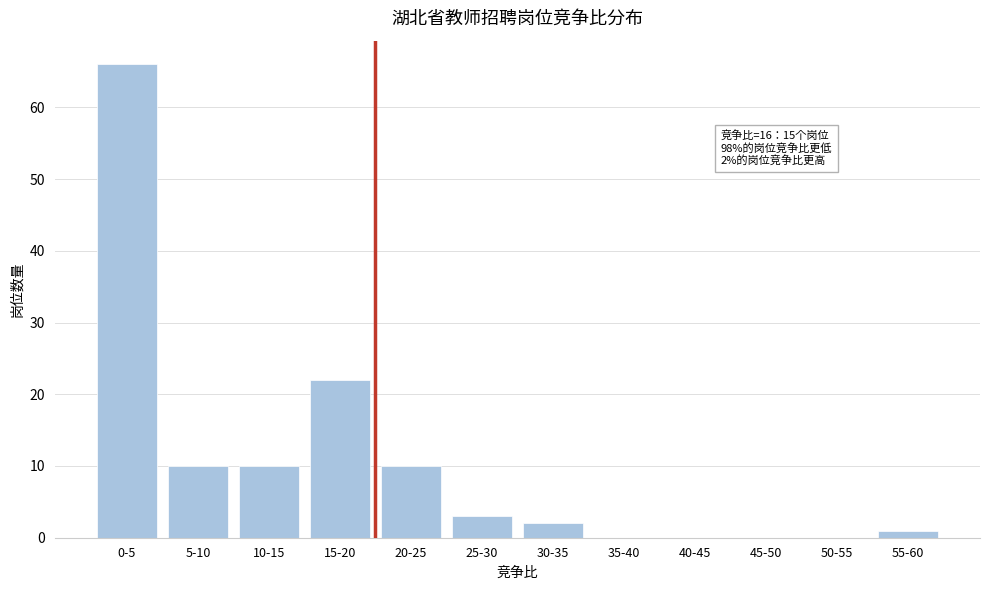

Reading left to right, transcribe all the data shown in this chart.

0-5=66	5-10=10	10-15=10	15-20=22	20-25=10	25-30=3	30-35=2	35-40=0	40-45=0	45-50=0	50-55=0	55-60=1